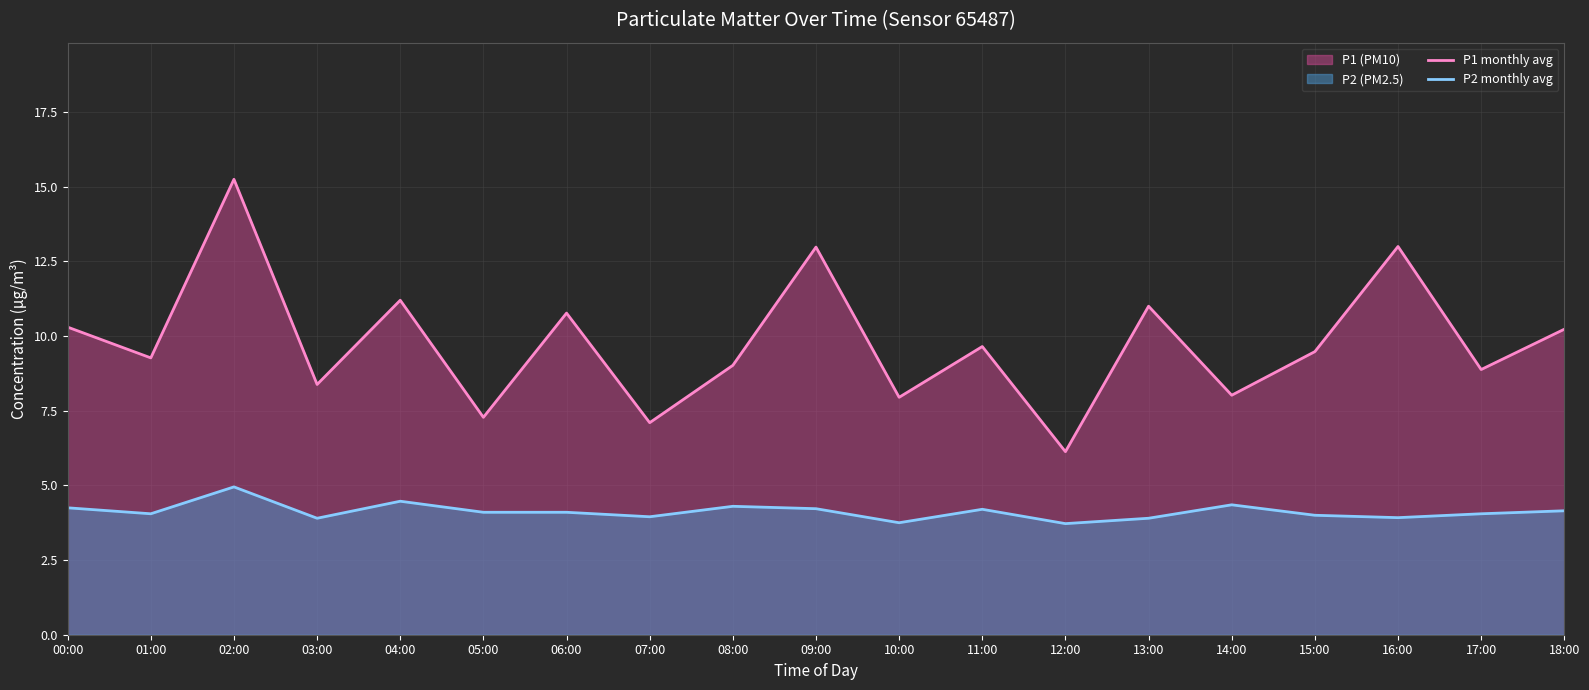

The value of P1 monthly avg at 05:00 is 7.3. True or false?

True